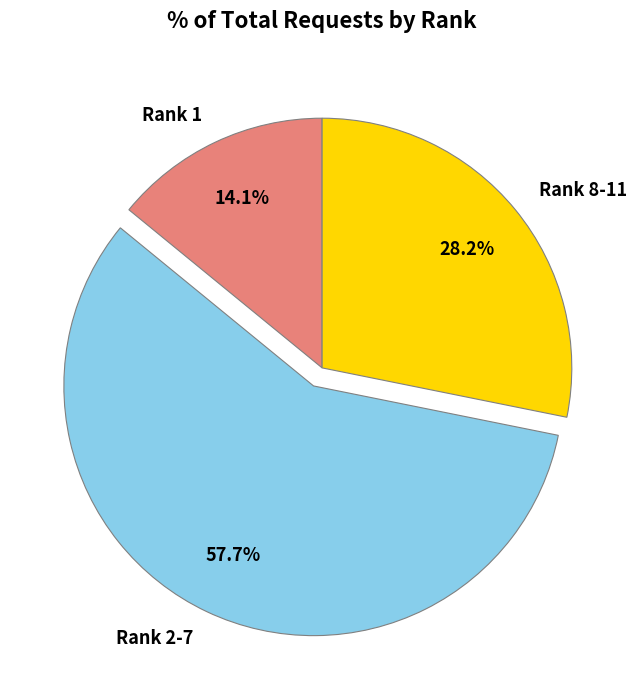

What portion of the pie excludes Rank 2-7?

42.3%